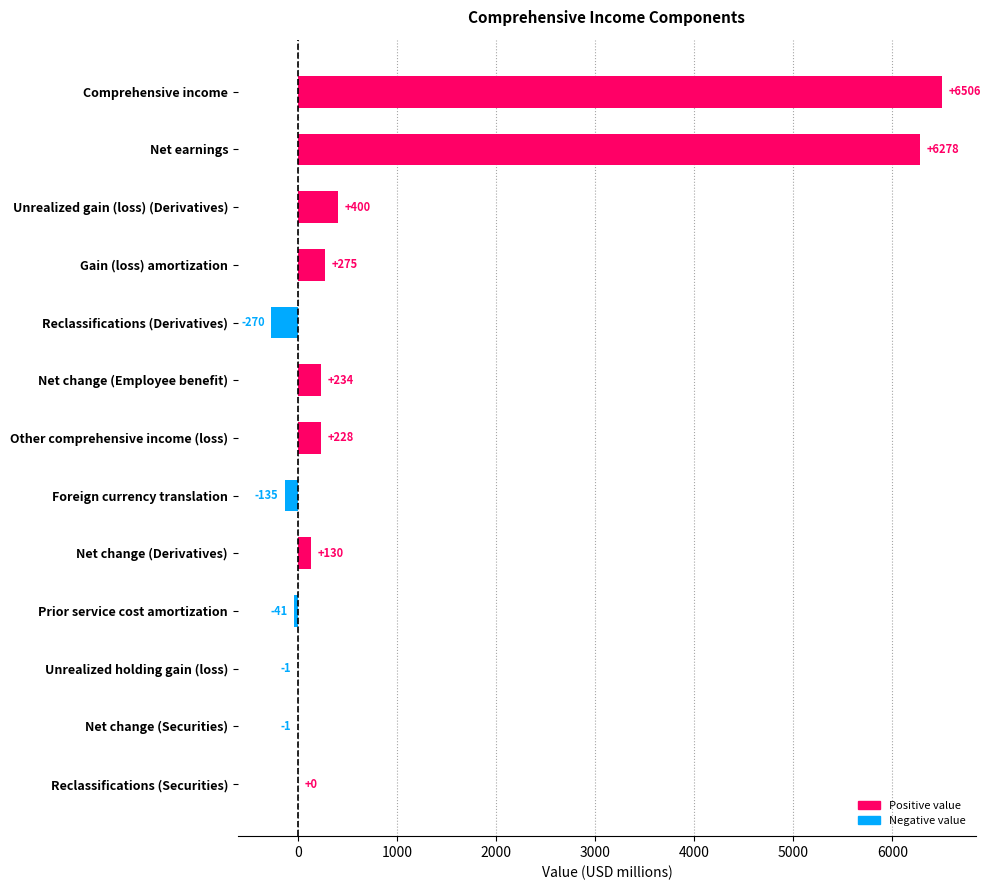

What is the maximum value shown in the chart?

6506